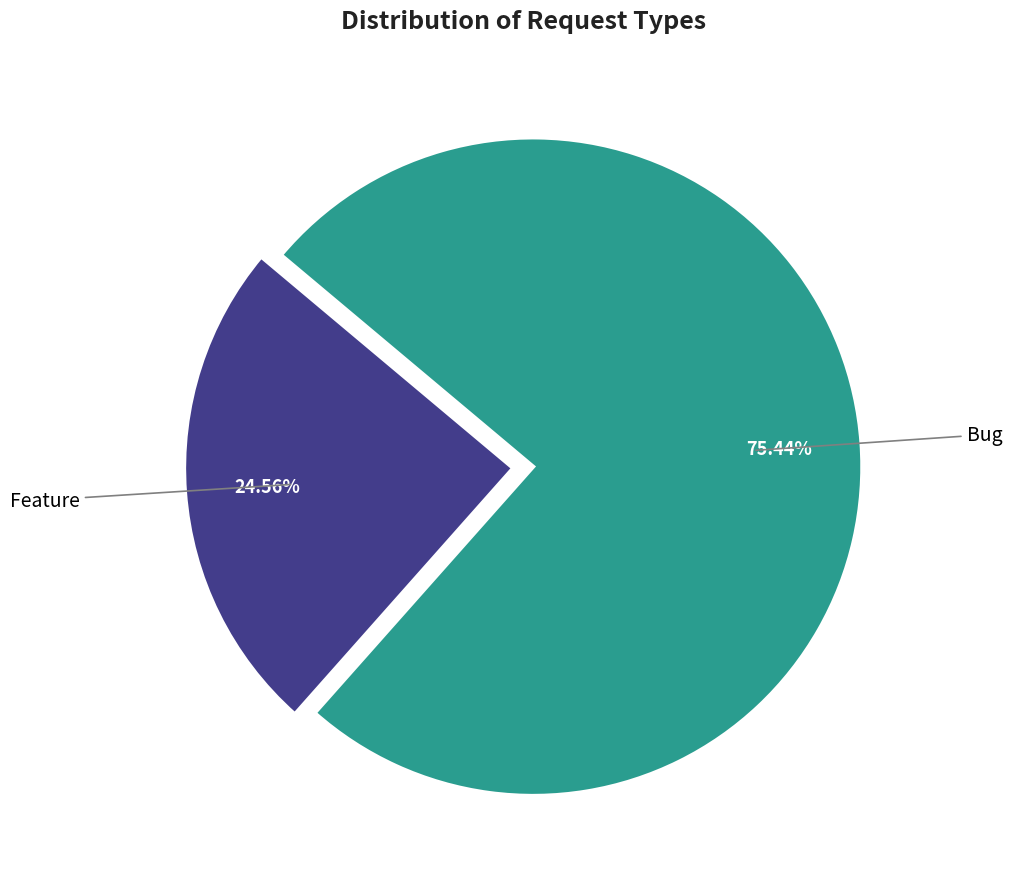

Which slice is the largest?

Bug